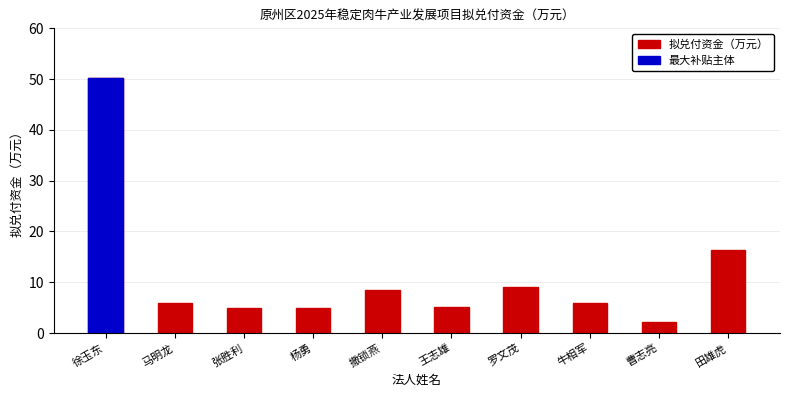

Is it true that the value at 撒锁燕 is 8.4?

True